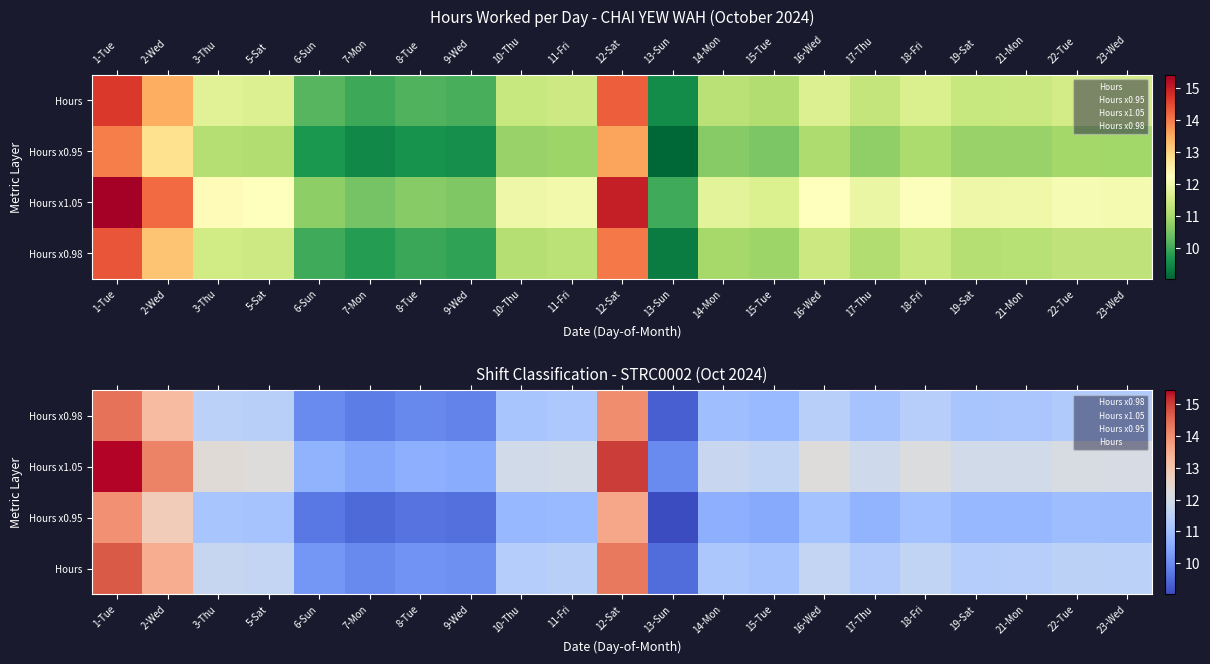

List the labels in order of Hours x0.95 value, largest first.

1-Tue, 12-Sat, 2-Wed, 3-Thu, 5-Sat, 16-Wed, 18-Fri, 22-Tue, 23-Wed, 11-Fri, 21-Mon, 10-Thu, 19-Sat, 17-Thu, 14-Mon, 15-Tue, 6-Sun, 8-Tue, 9-Wed, 7-Mon, 13-Sun